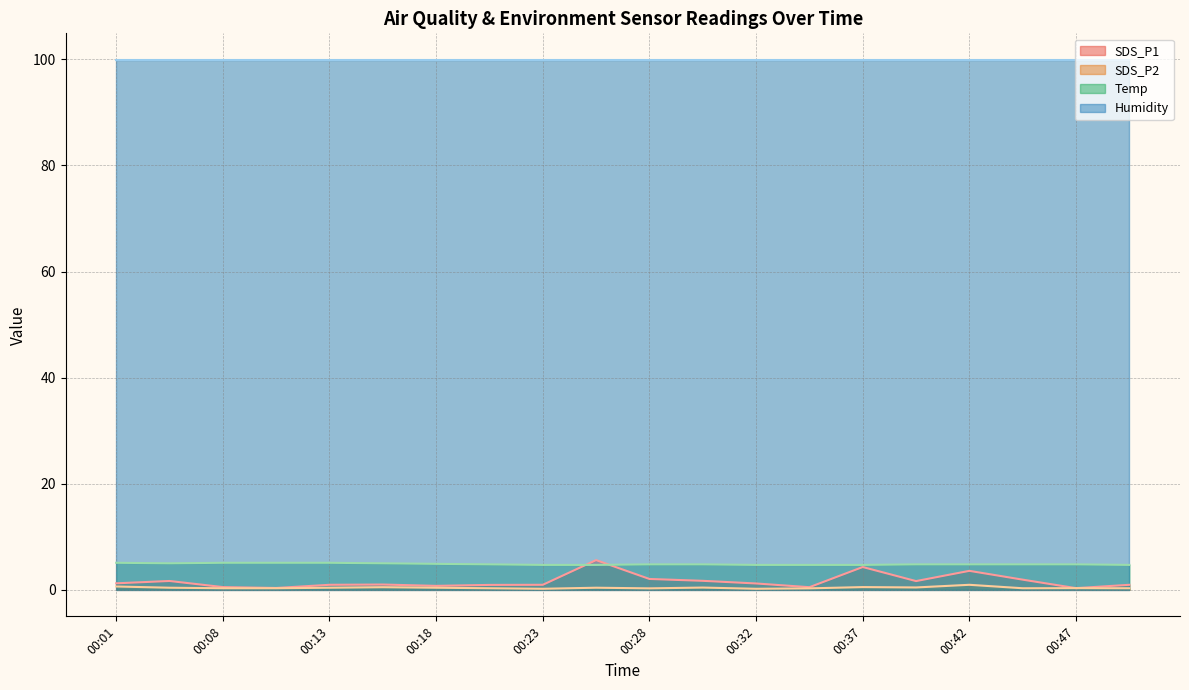

How many lines are shown in the chart?

4